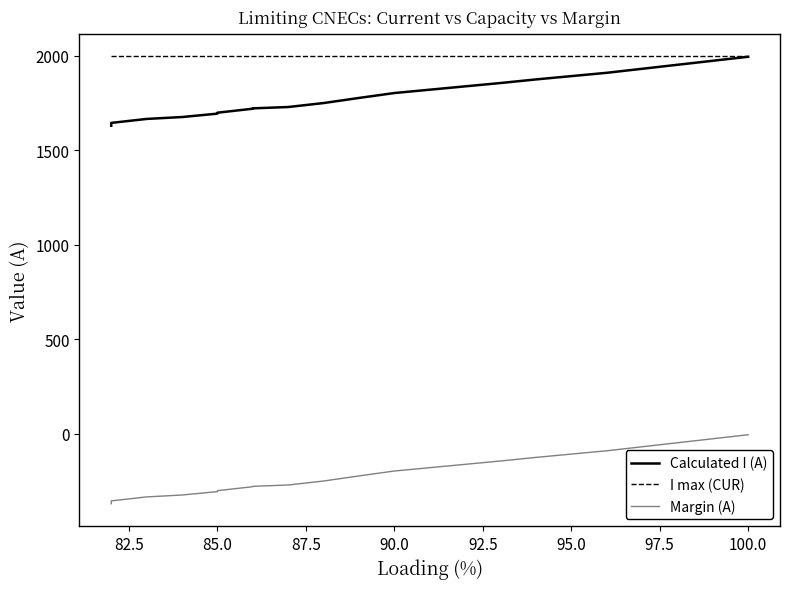

True or false: Calculated I (A) and Margin (A) cross at least once.

False